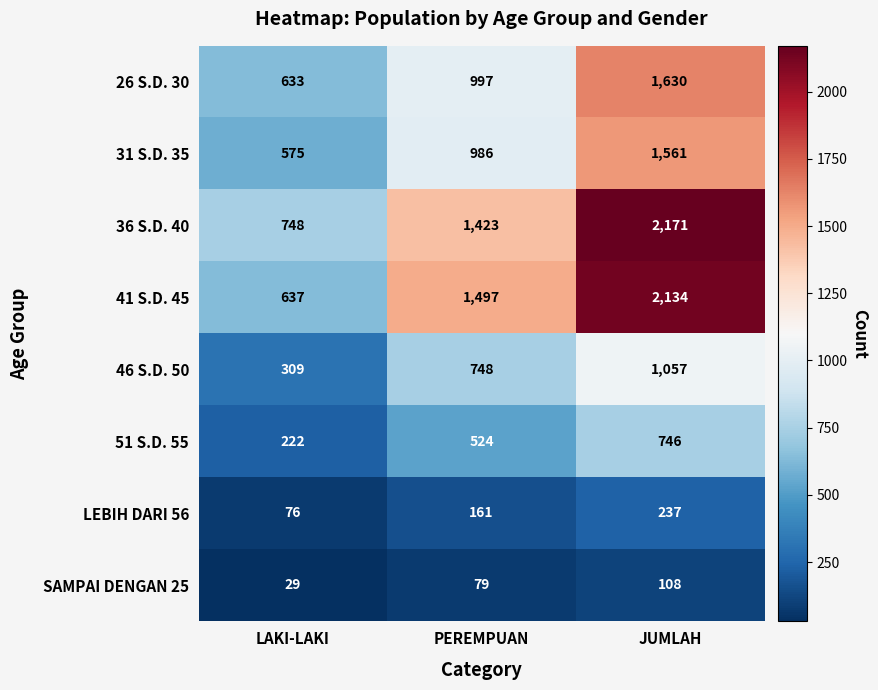

What is the difference between the maximum and minimum values in the SAMPAI DENGAN 25 series?

79